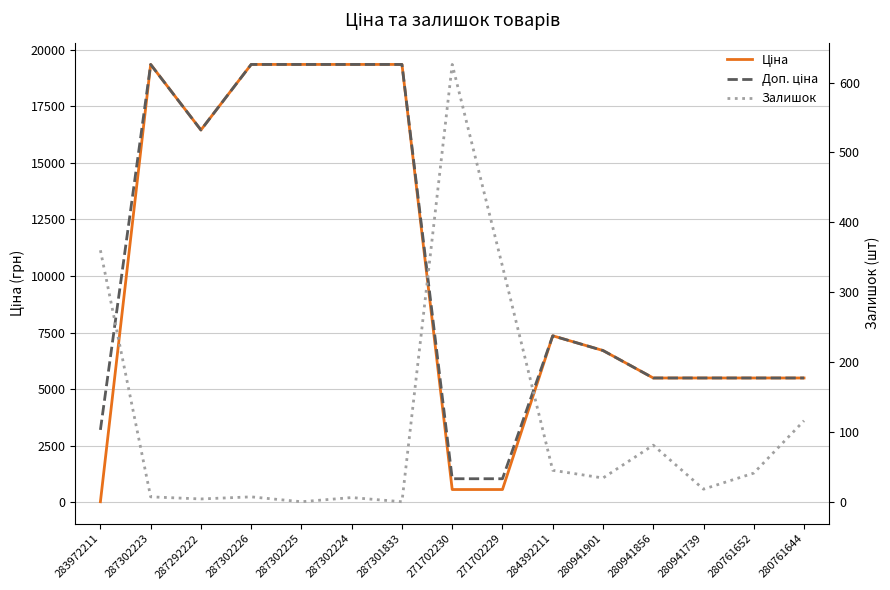

Which series has the widest spread of values?

Ціна